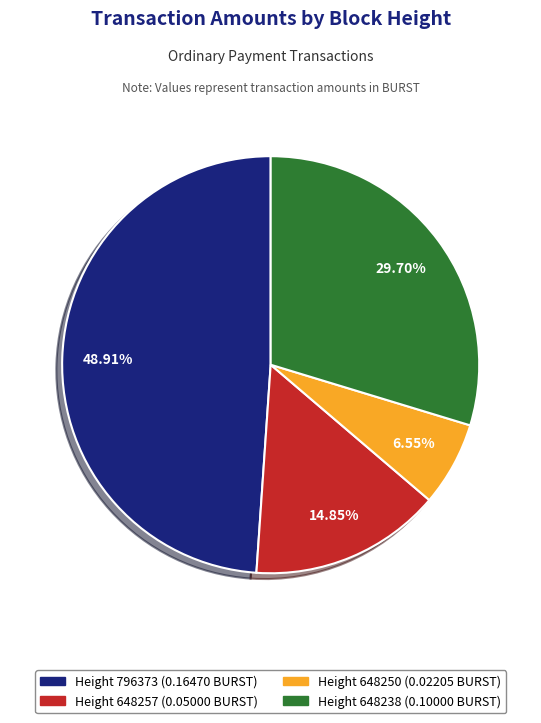

Is there any slice that represents more than half of the pie?

No